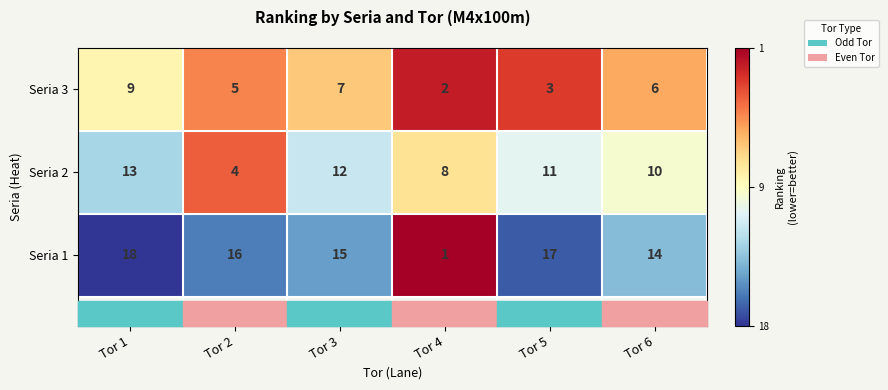

Which series has the widest spread of values?

Seria 1